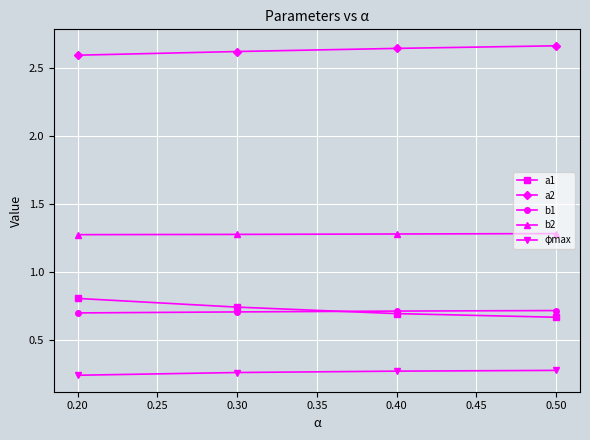

How many b1 values are between 0 and 1?

4